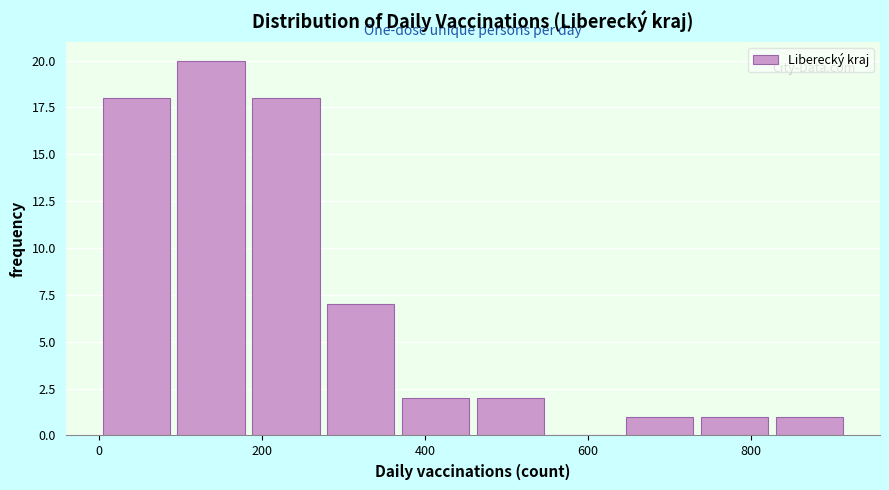

Reading left to right, transcribe this chart: for each bar, give the range it covers on the x-axis and its height. Neither the bar edges nor the heights are printed on the chart, so give them approximately, as read against the axes.

0 to 100: 18
100 to 180: 20
180 to 280: 18
280 to 360: 7
360 to 460: 2
460 to 560: 2
560 to 640: 0
640 to 740: 1
740 to 820: 1
820 to 920: 1